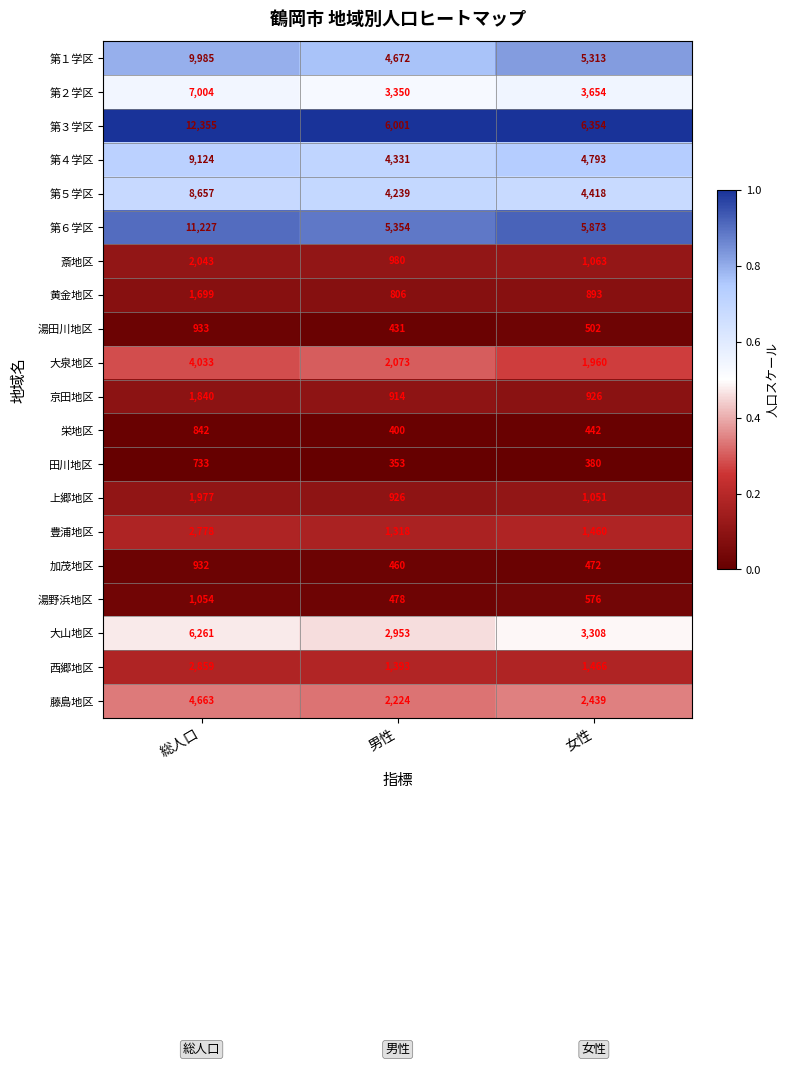

Which series changed the most between 男性 and 女性?

第１学区